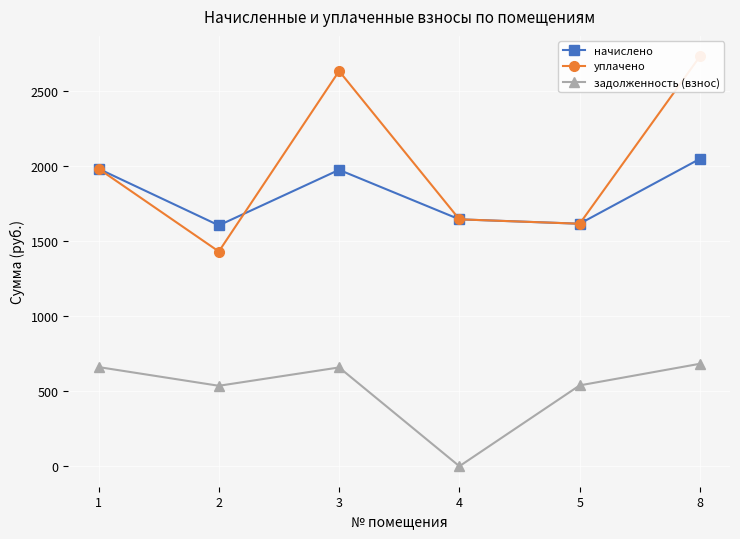

Is it true that уплачено equals 1605.0 at 8?

False